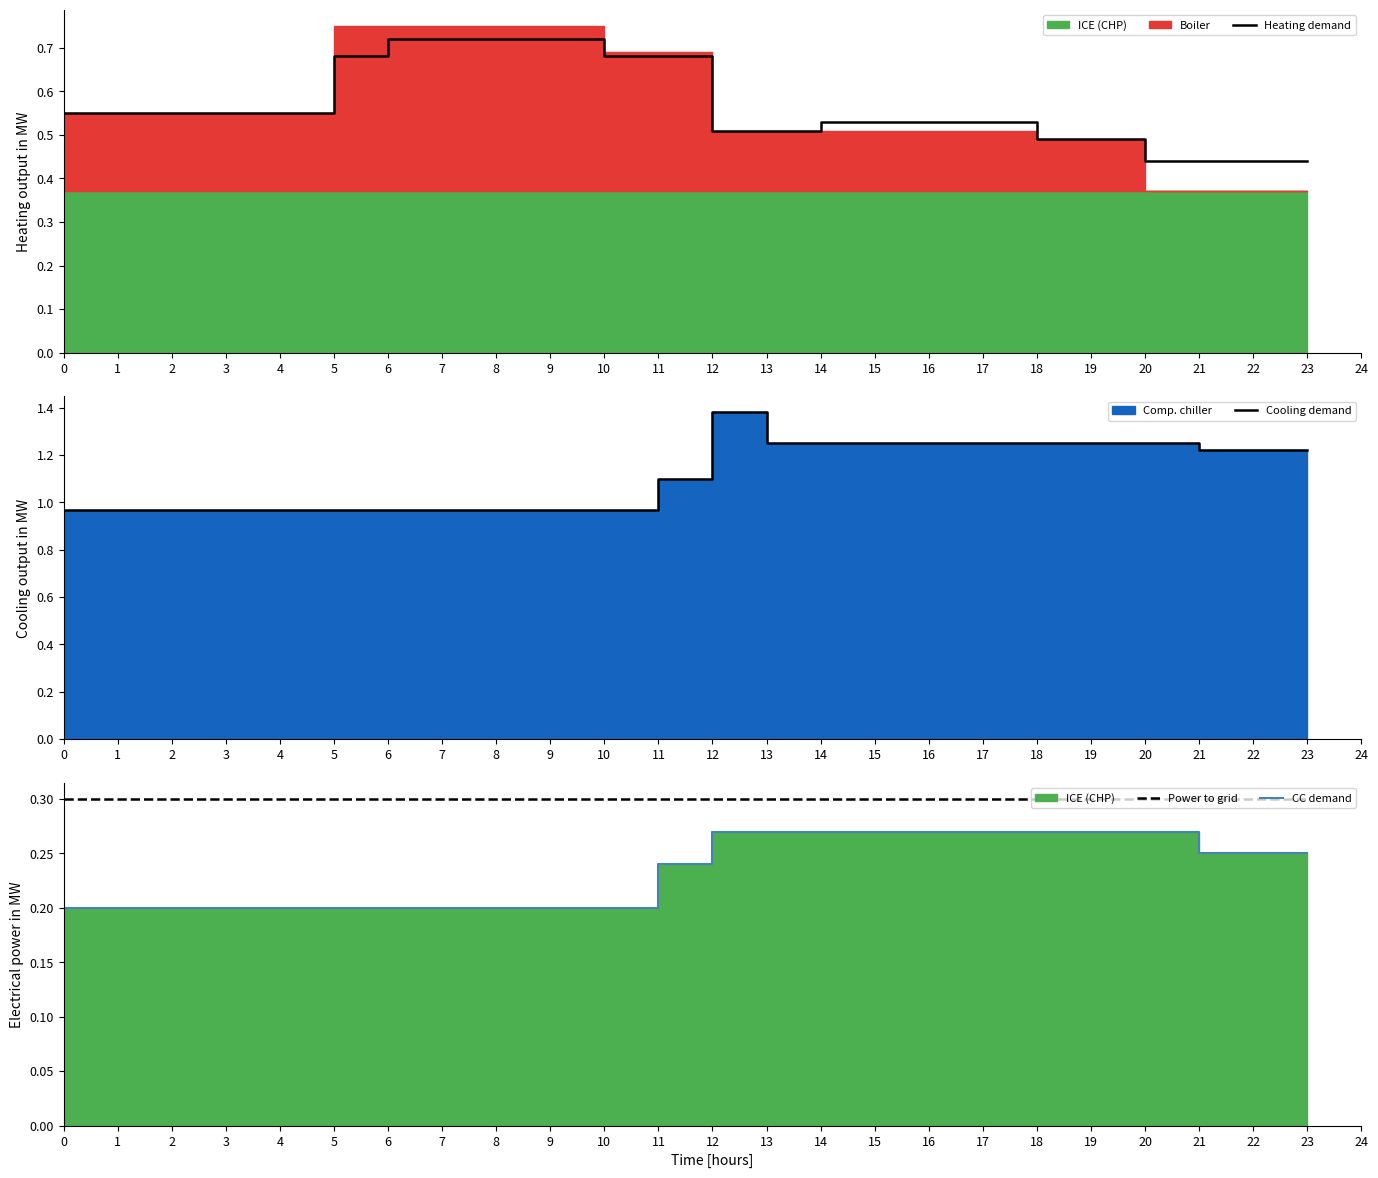

What is the total value across all series at 8?

2.2